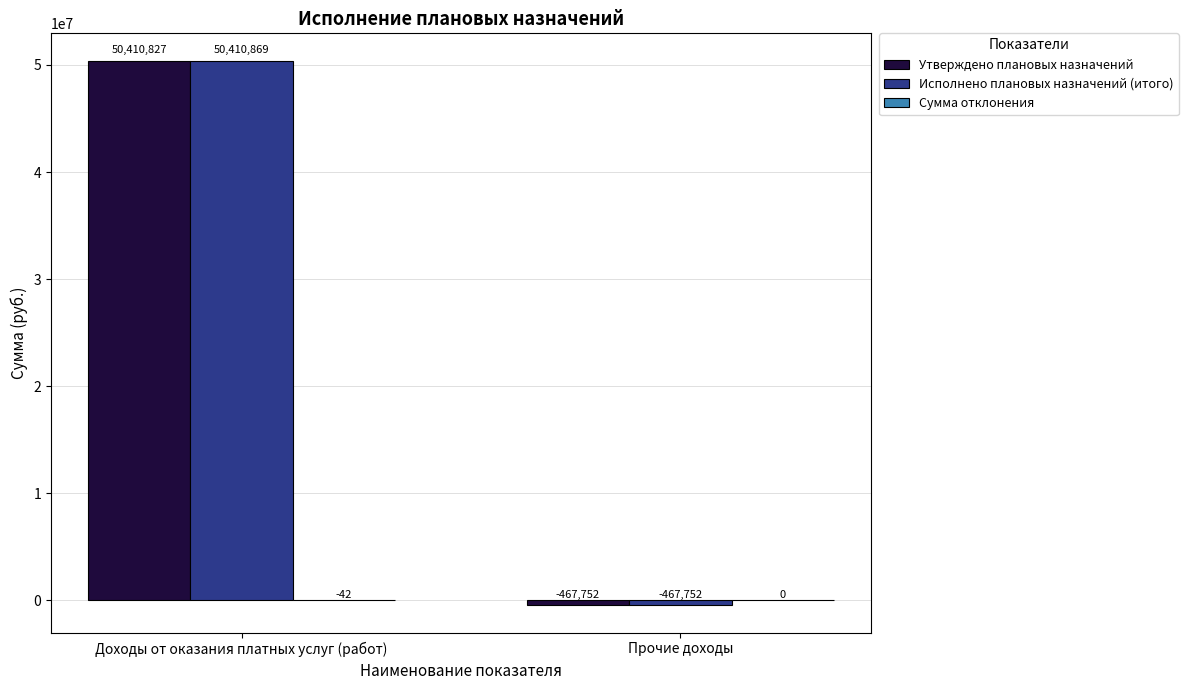

At which label does Утверждено плановых назначений reach its peak?

Доходы от оказания платных услуг (работ)